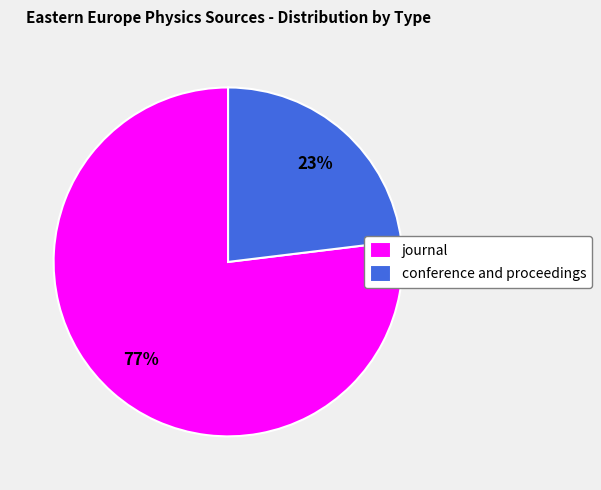

Which slice is the largest?

journal